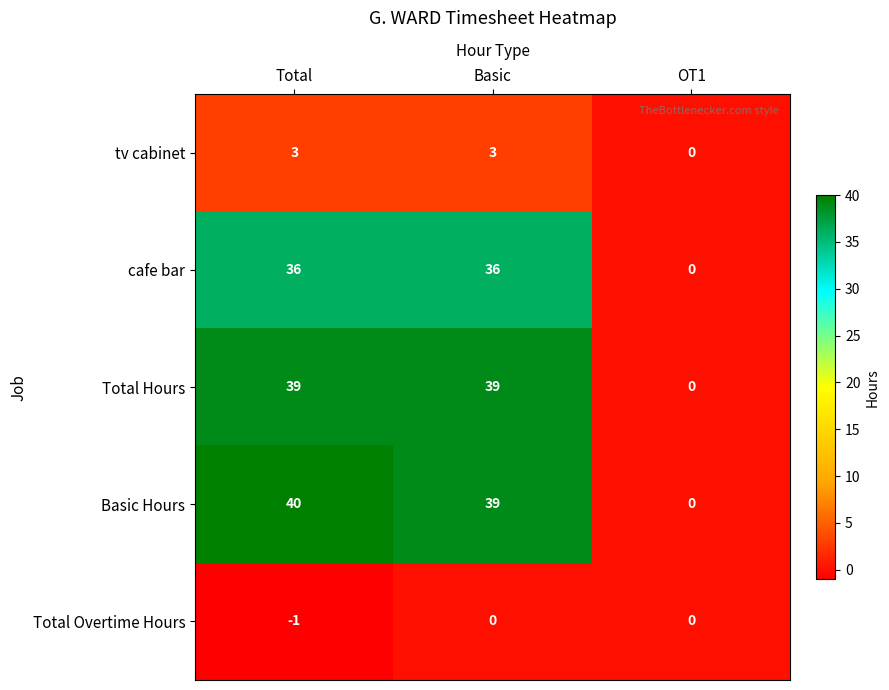

How many Total Hours values are between 0 and 39?

3